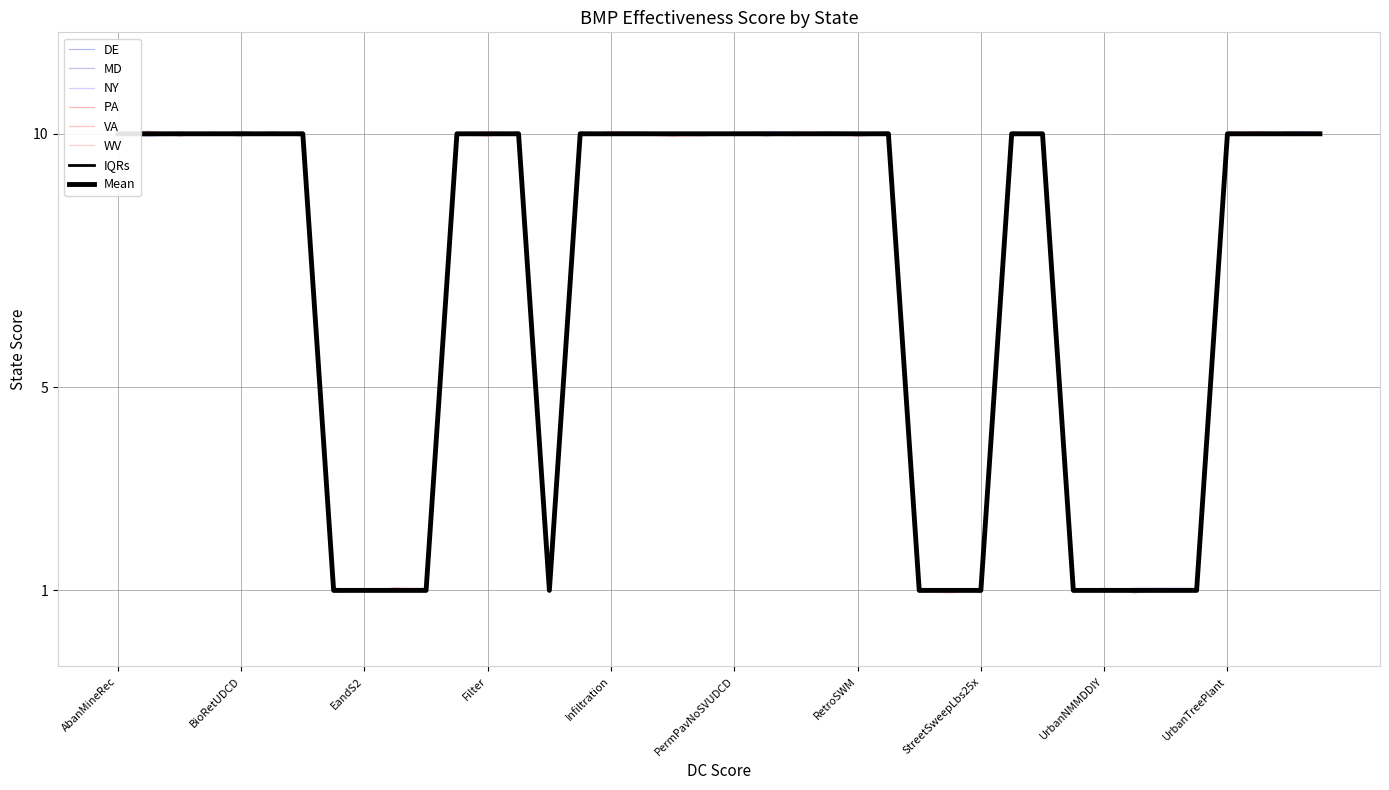

At which label does MD reach its peak?

AbanMineRec